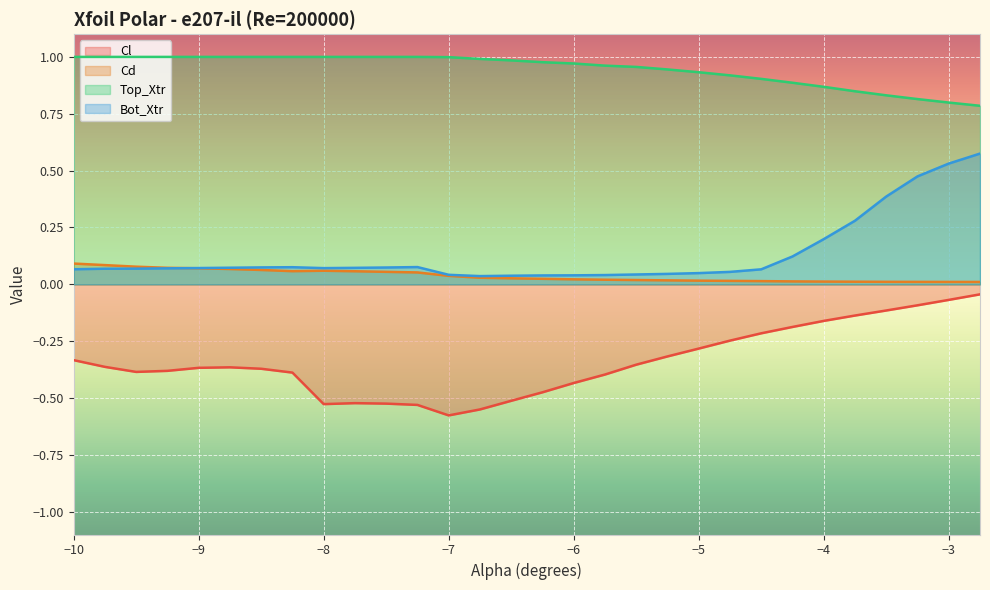

Between -4.0 and -8.5, which is larger?

-4.0